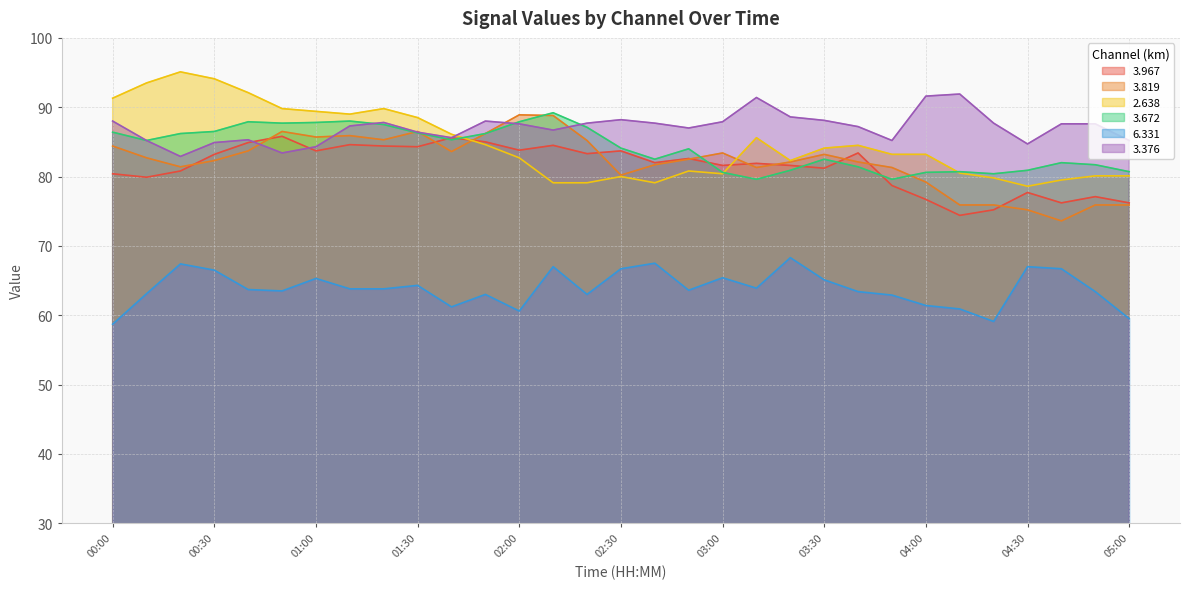

At which label does   2.638 reach its peak?

00:20